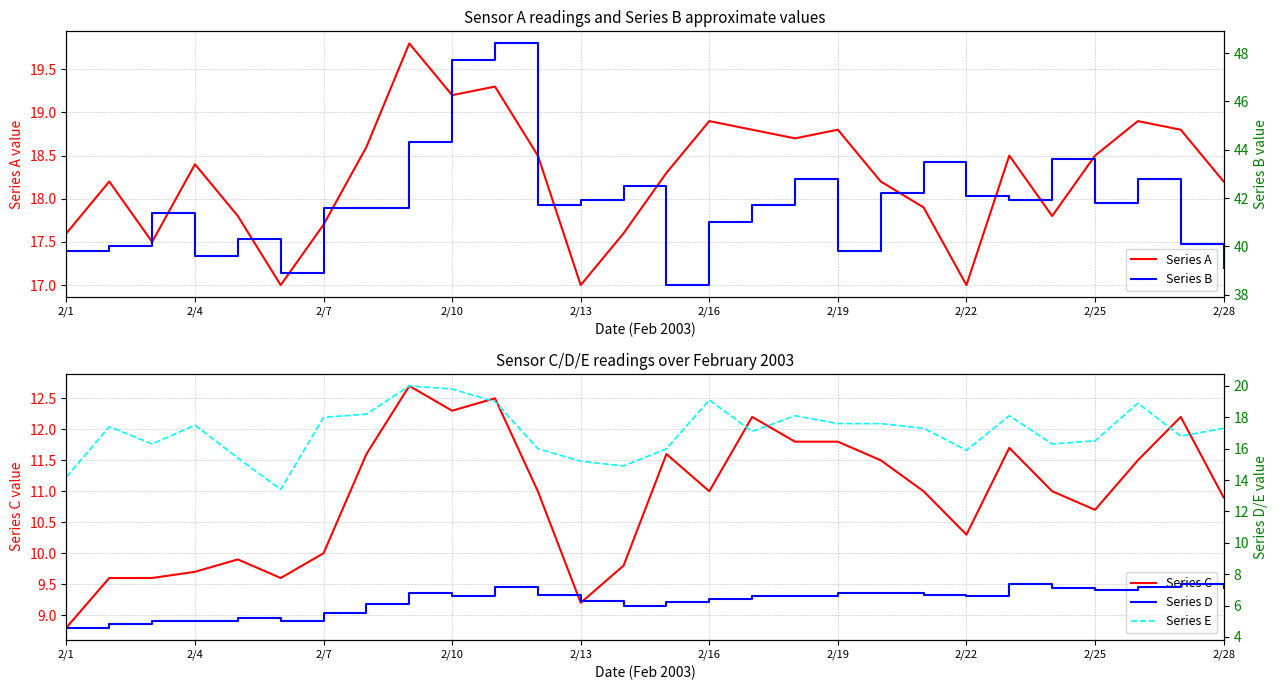

What is the lowest value of the Series A series?

17.0